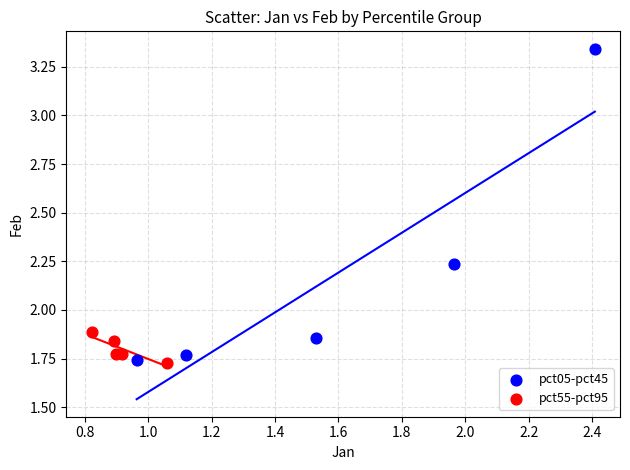

Which series has the widest spread of Y values?

pct05-pct45